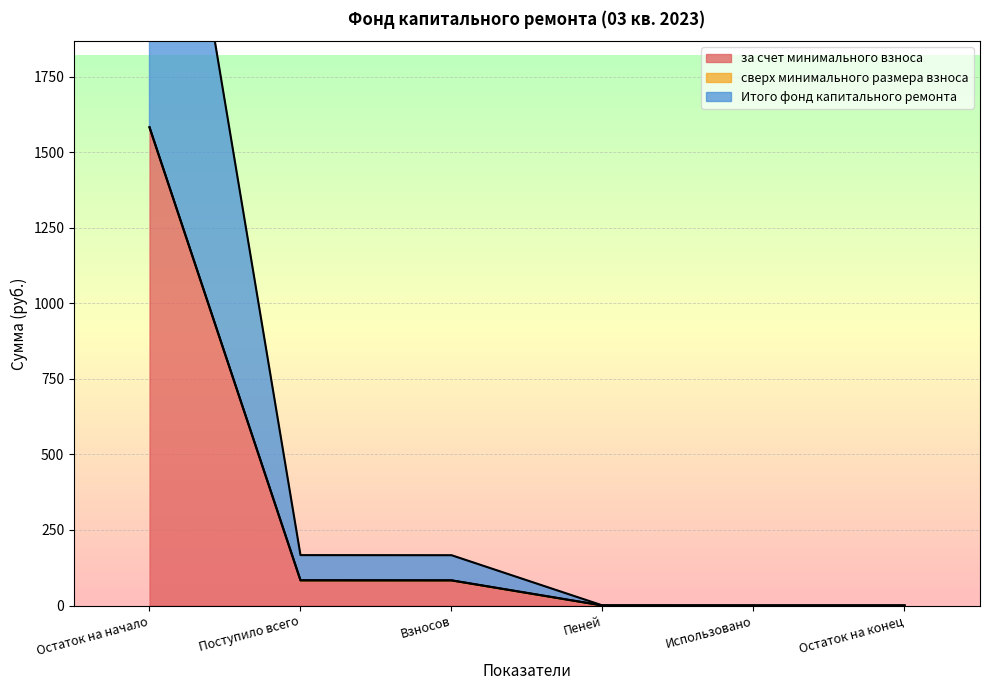

Reading left to right, transcribe all the data shown in this chart.

за счет минимального взноса: Остаток на начало=1582.1	Поступило всего=83.4	Взносов=83.2	Пеней=0.1	Использовано=0.0	Остаток на конец=0.0
Итого фонд капитального ремонта: Остаток на начало=1582.1	Поступило всего=83.4	Взносов=83.2	Пеней=0.1	Использовано=0.0	Остаток на конец=0.0